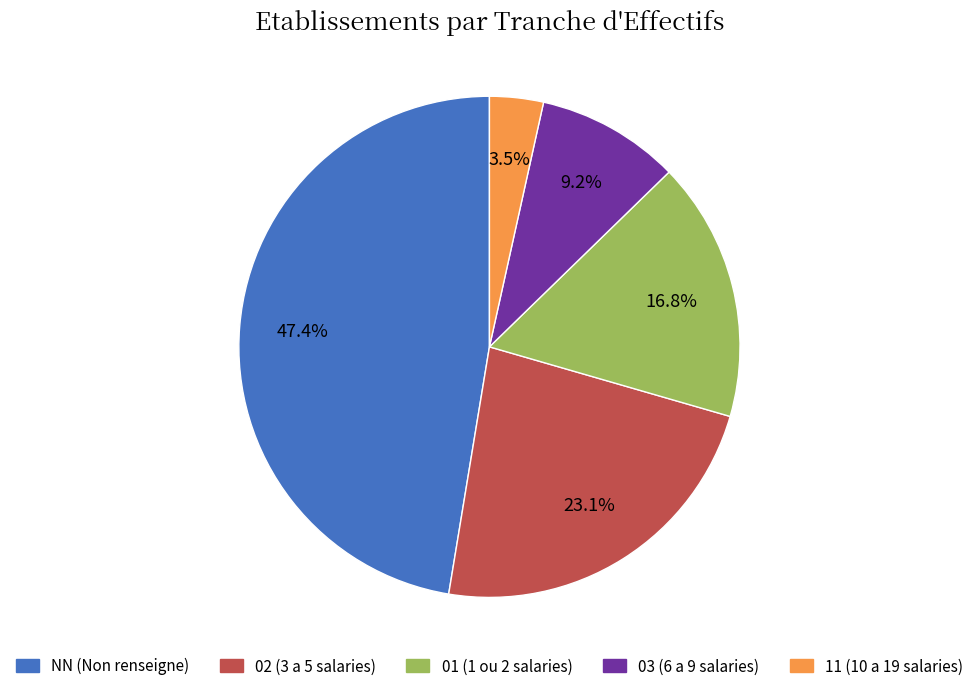

Which category has the biggest portion of the pie?

NN